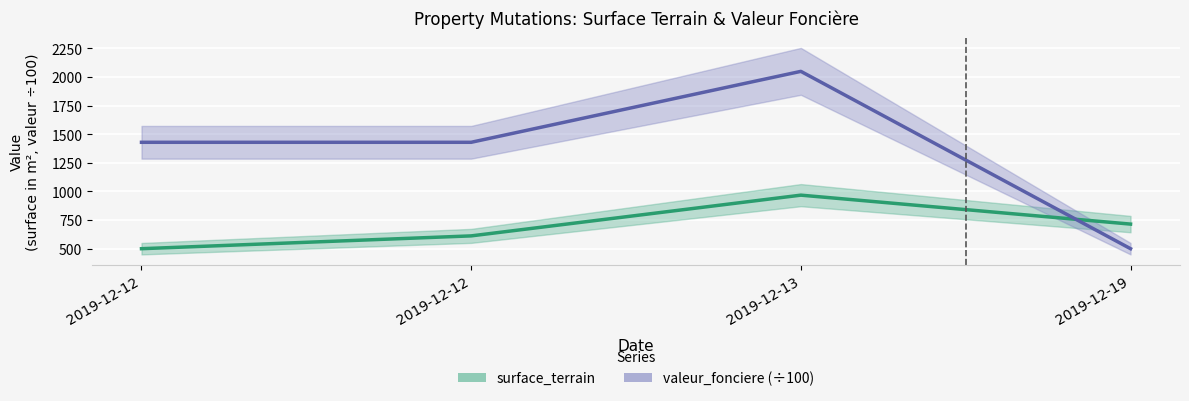

The value of valeur_fonciere (÷100) at 2019-12-12 is 1430. True or false?

True